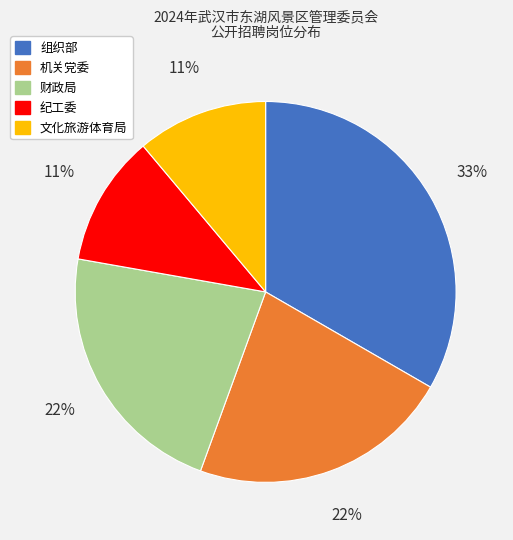

Is 机关党委 the majority of the pie?

No